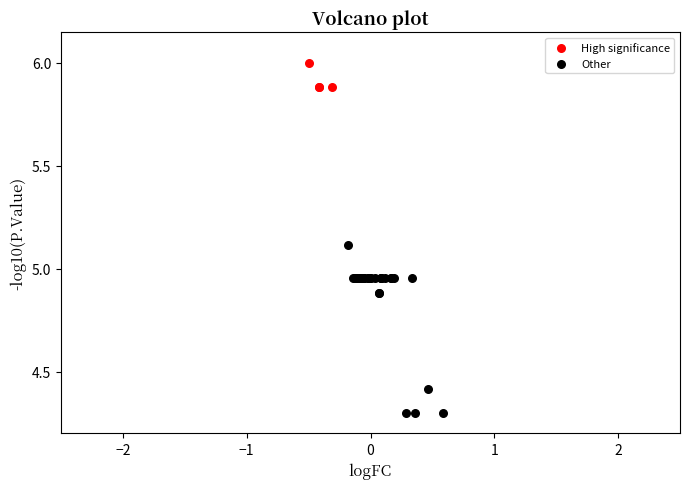

Which series reaches the minimum Y coordinate?

Other